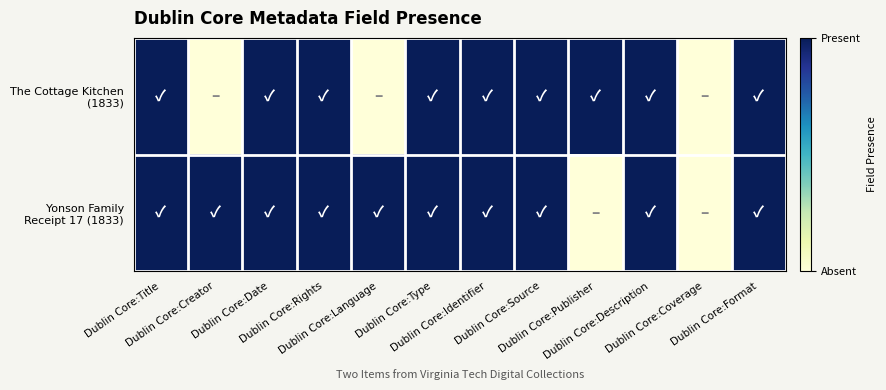

Rank the series by their average value, from highest to lowest.

Yonson Family Receipt 17 (1833), The Cottage Kitchen (1833)